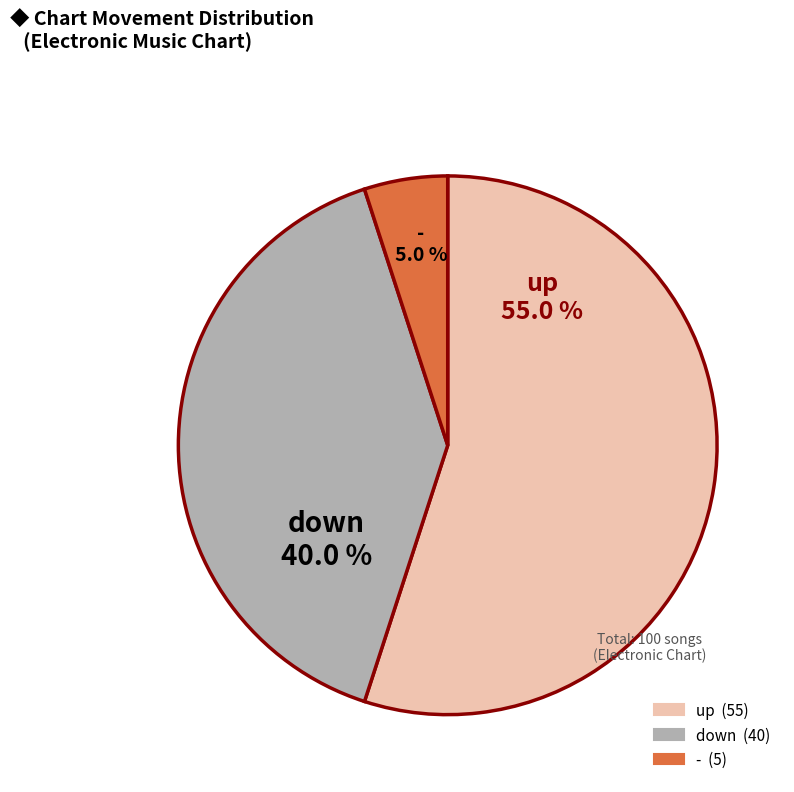

Is there any slice that represents more than half of the pie?

Yes